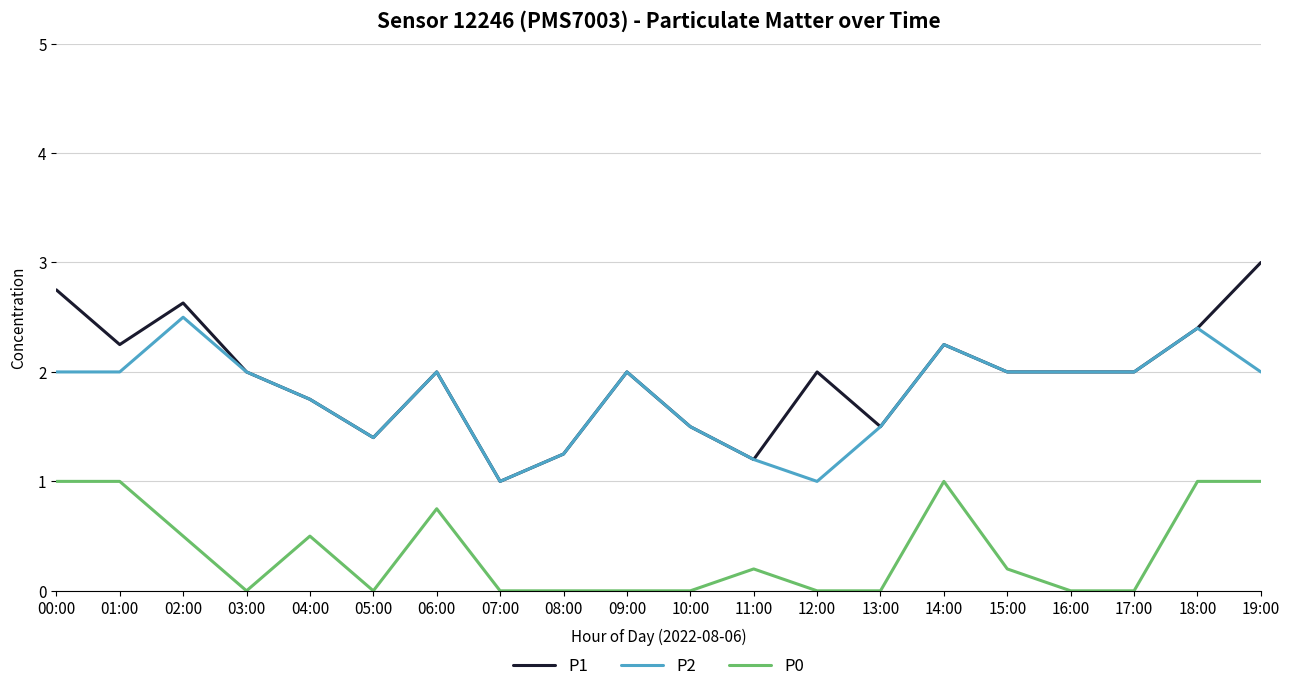

True or false: P1 and P0 intersect in this chart.

False